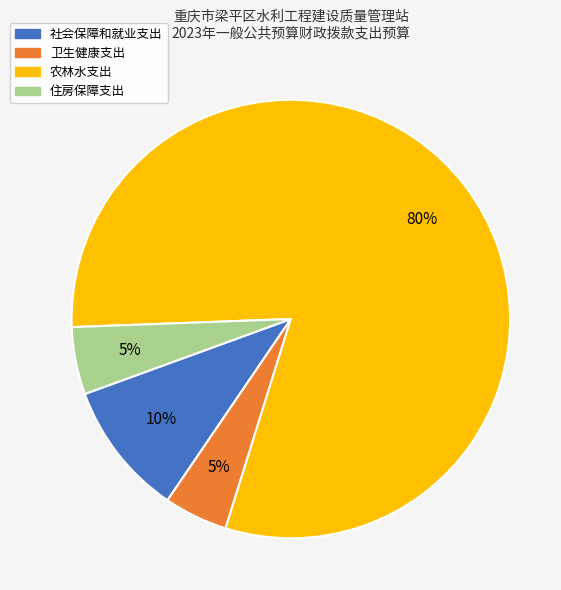

True or false: 社会保障和就业支出 accounts for 10% of the total.

True